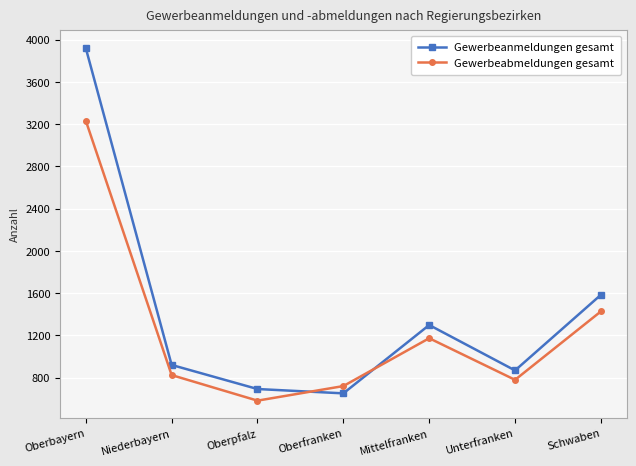

List the series in order of their overall mean, highest first.

Gewerbeanmeldungen gesamt, Gewerbeabmeldungen gesamt